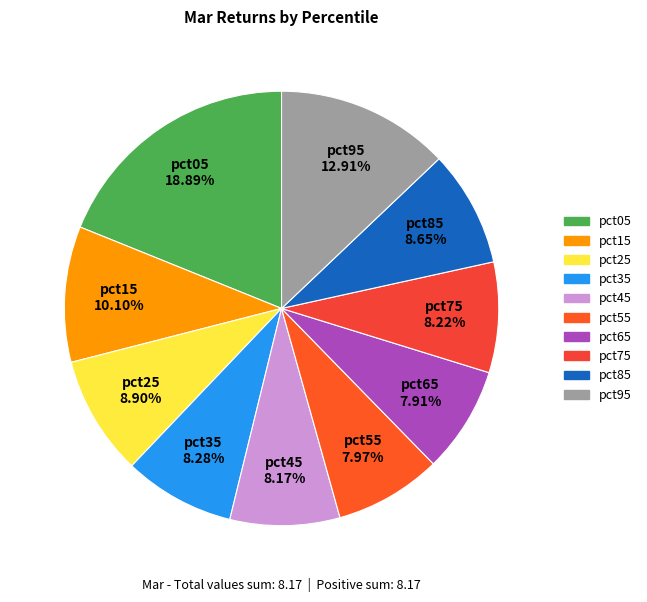

Does any single category account for the majority?

No